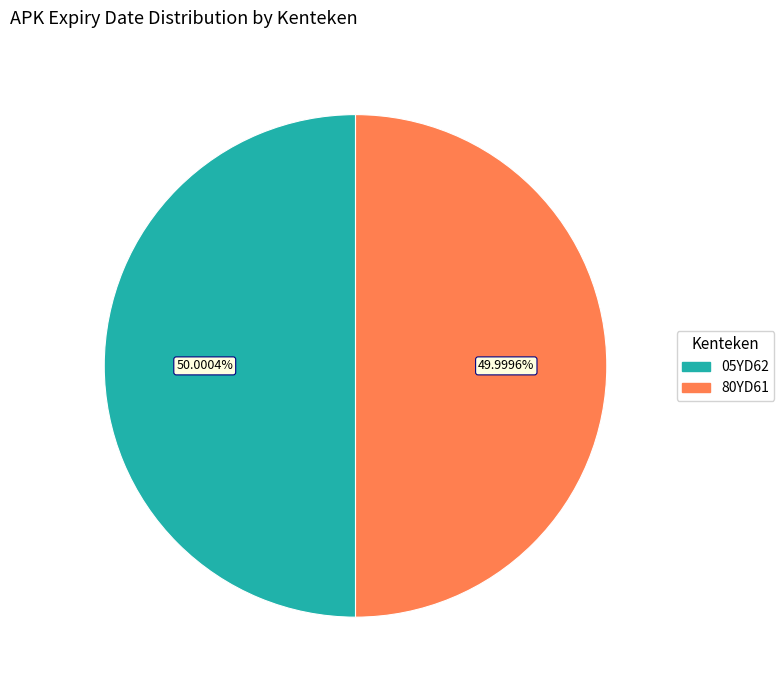

Count the number of slices in the pie.

2